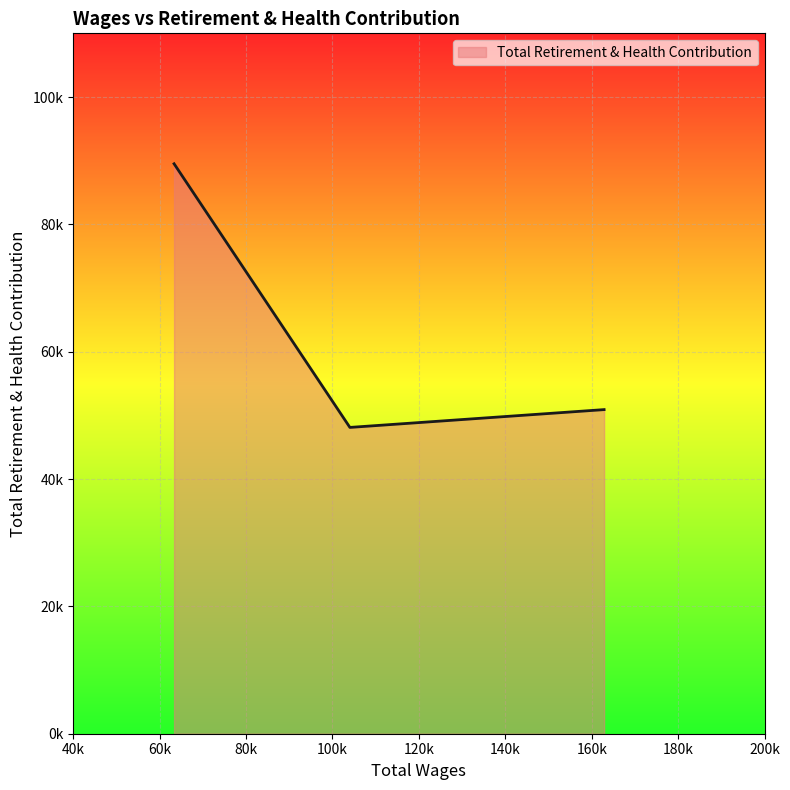

What is the minimum value shown in the chart?

48107